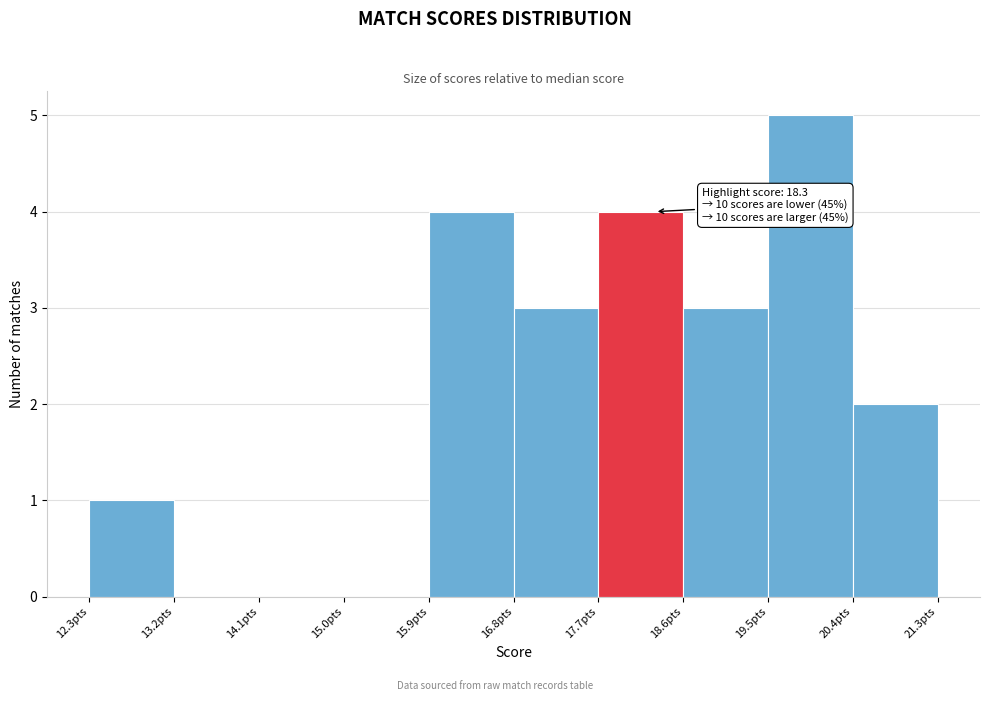

Which range on the x-axis has the tallest bar?

19.5 to 20.4